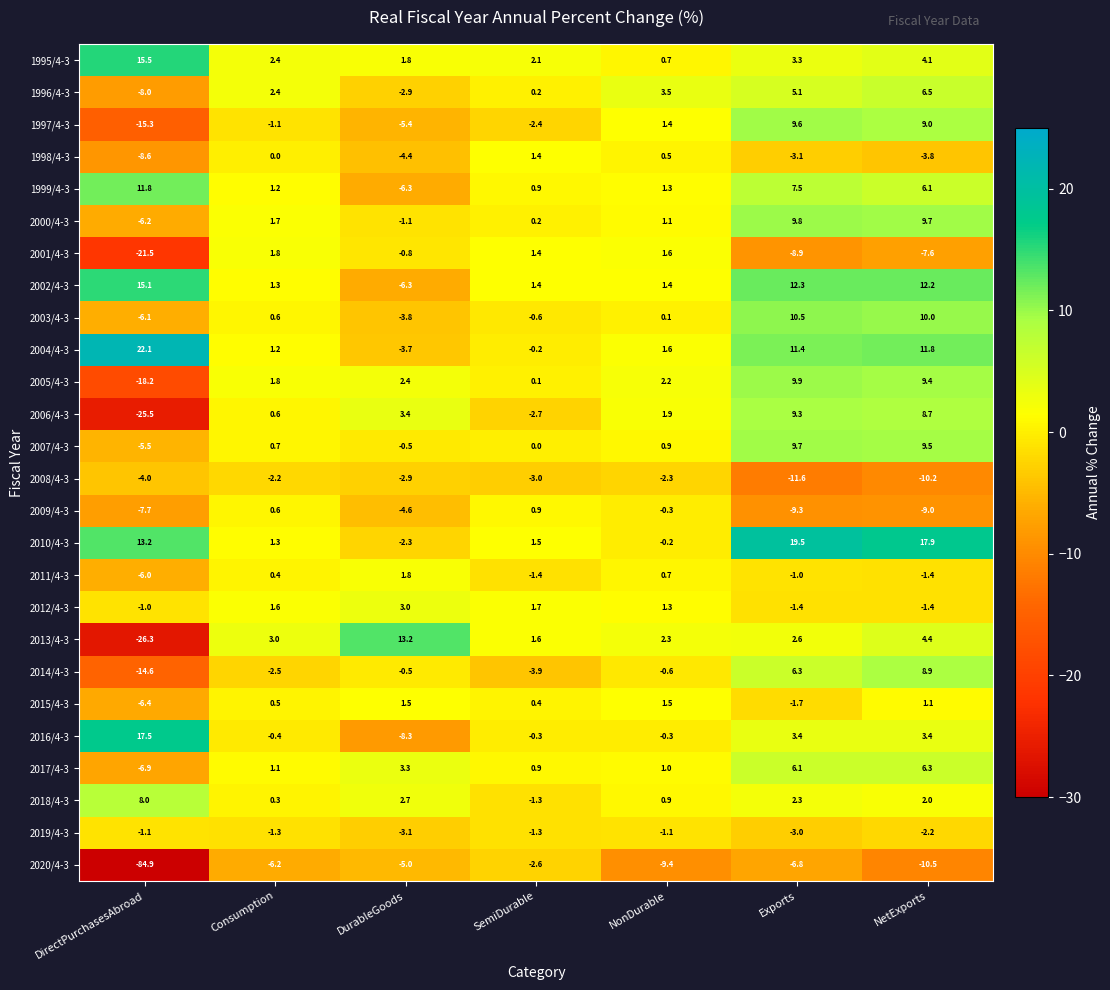

Which series changed the most between Consumption and NetExports?

2010/4-3